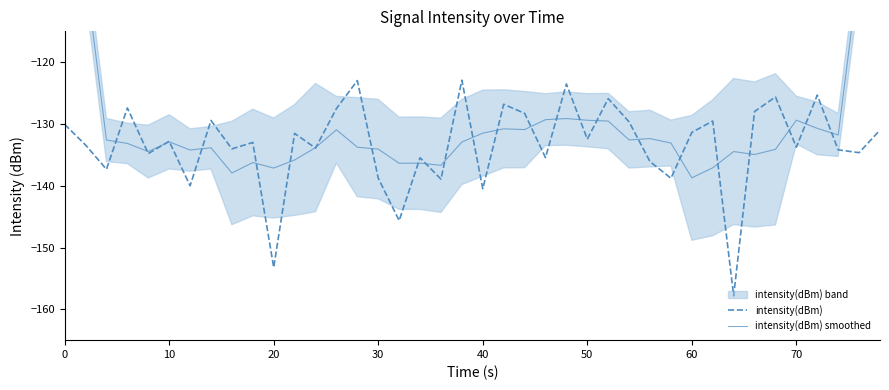

Which series has the largest total across all categories?

intensity(dBm) smoothed